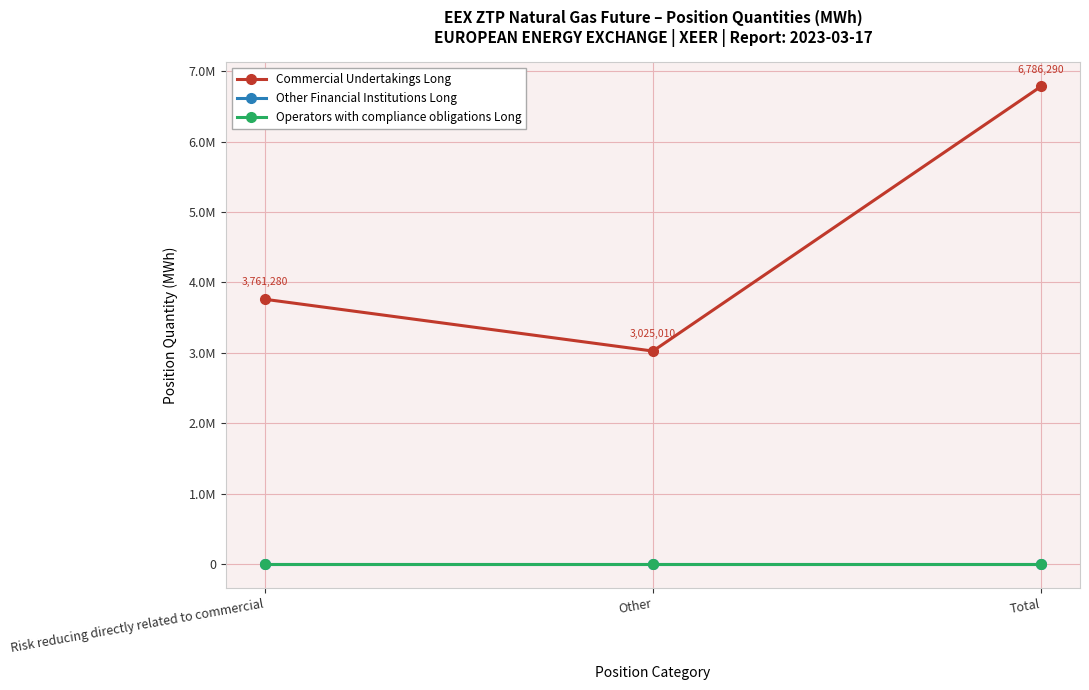

Reading left to right, transcribe all the data shown in this chart.

Commercial Undertakings Long: 3761280	3025010	6786290
Other Financial Institutions Long: 0	0	0
Operators with compliance obligations Long: 0	0	0